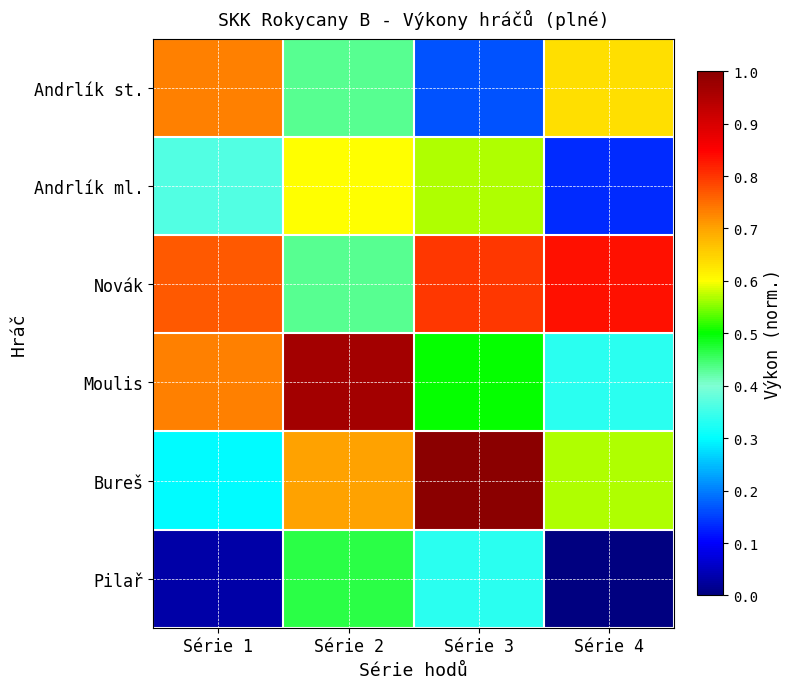

What is the sum of all Andrlík st. values?

2.0